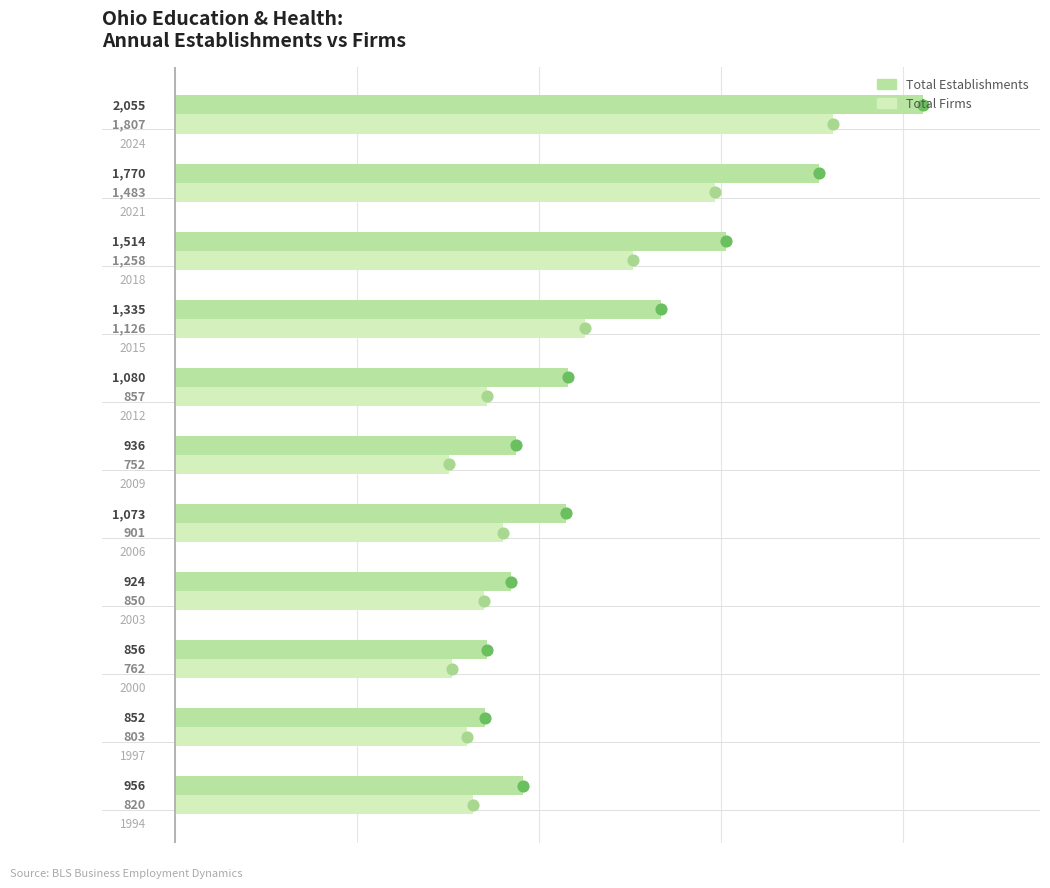

What are all the series names shown in the legend?

Total Establishments, Total Firms